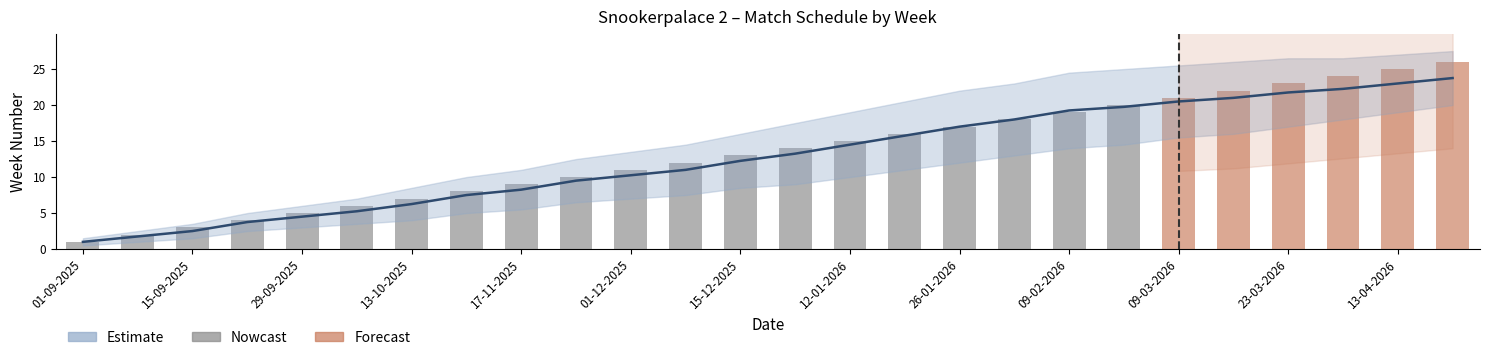

How many bars are there in total?

26